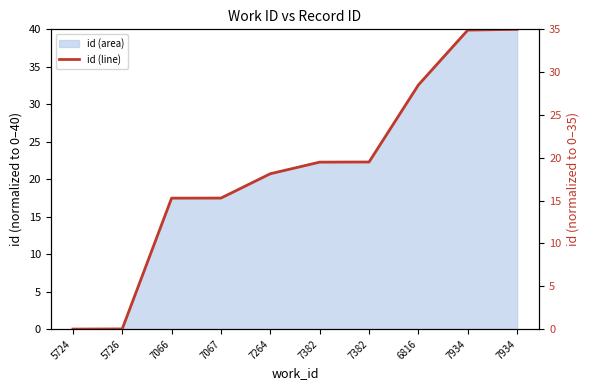

What is the change in value from 7066 to 7382?

+4.2